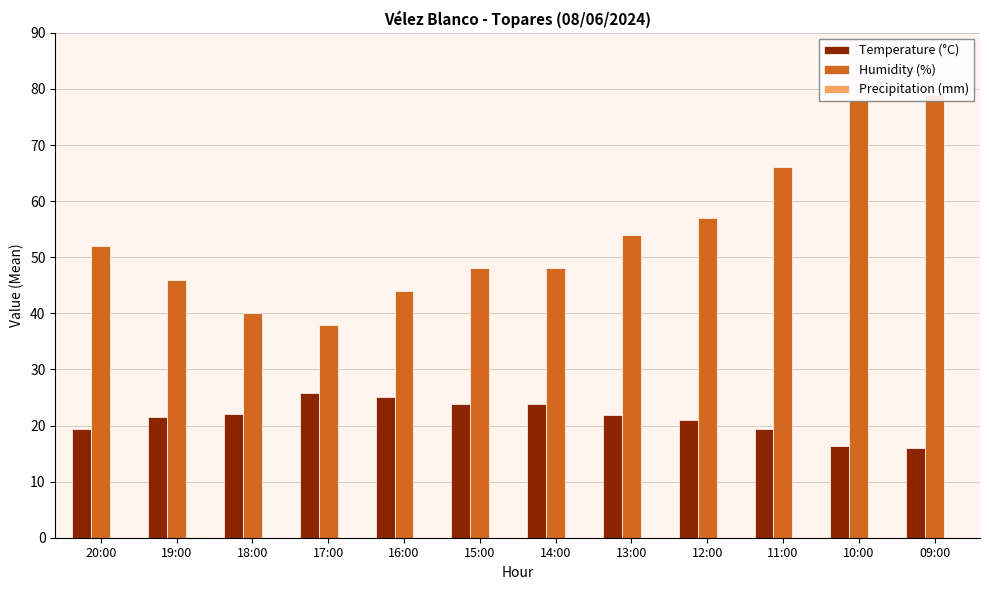

At how many categories does at least one series exceed 13?

12